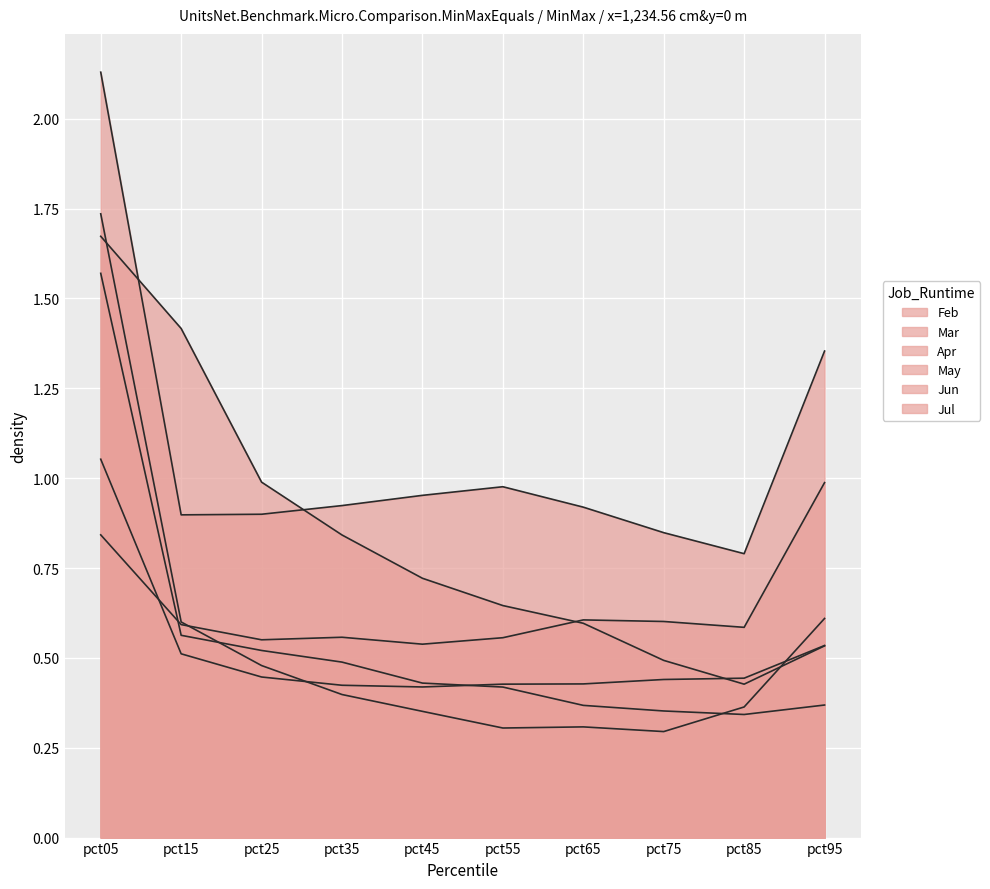

What is the value of the May point at the 10th from the left?

1.0